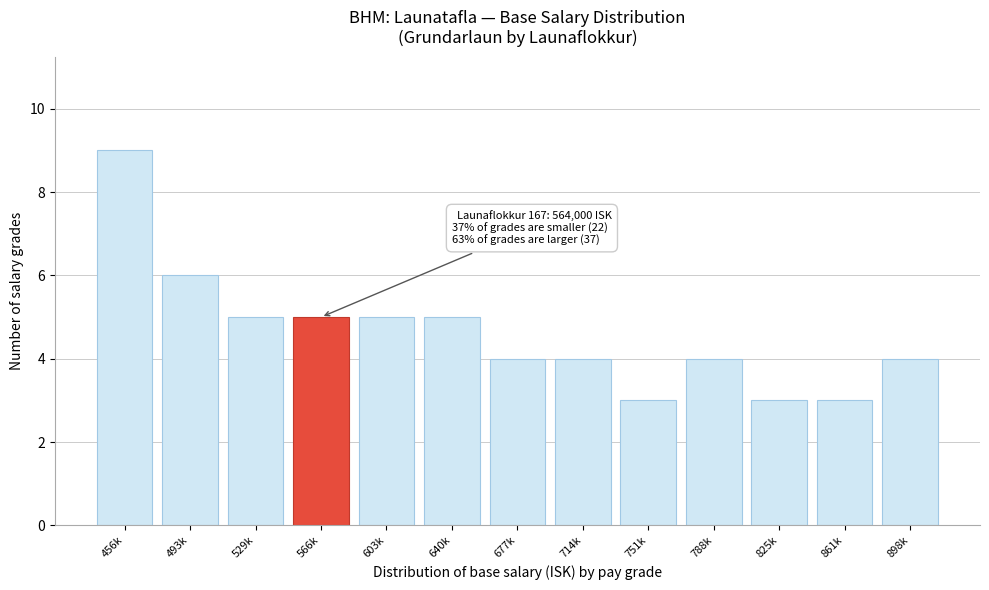

Reading right to left, transcribe all the data shown in this chart.

4	3	3	4	3	4	4	5	5	5	5	6	9